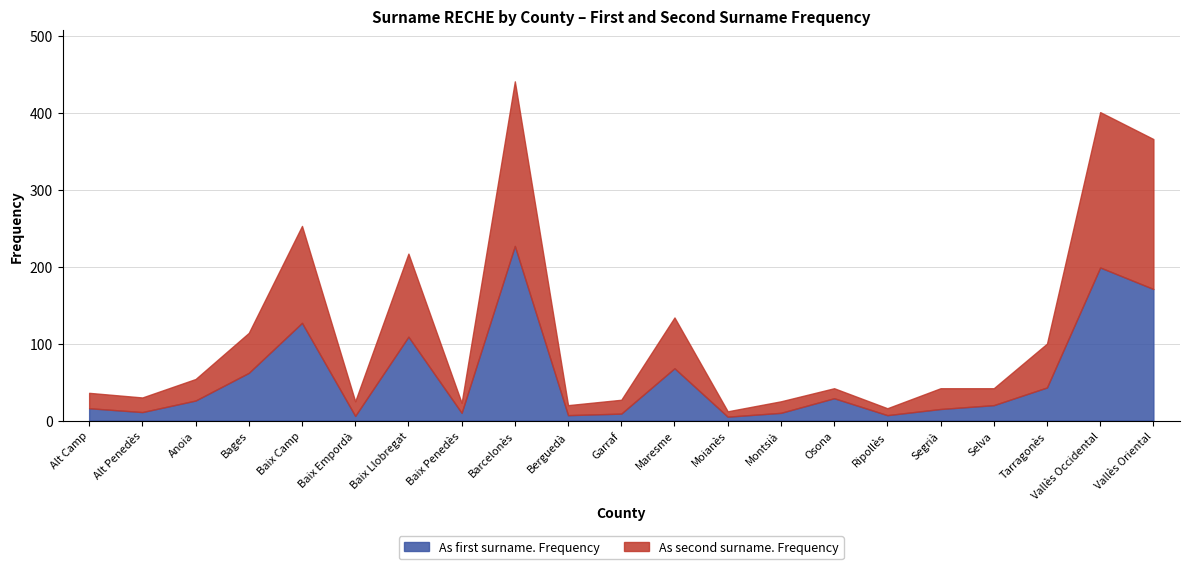

Is the value of As second surname. Frequency at Berguedà greater than the value of As first surname. Frequency at Tarragonès?

No